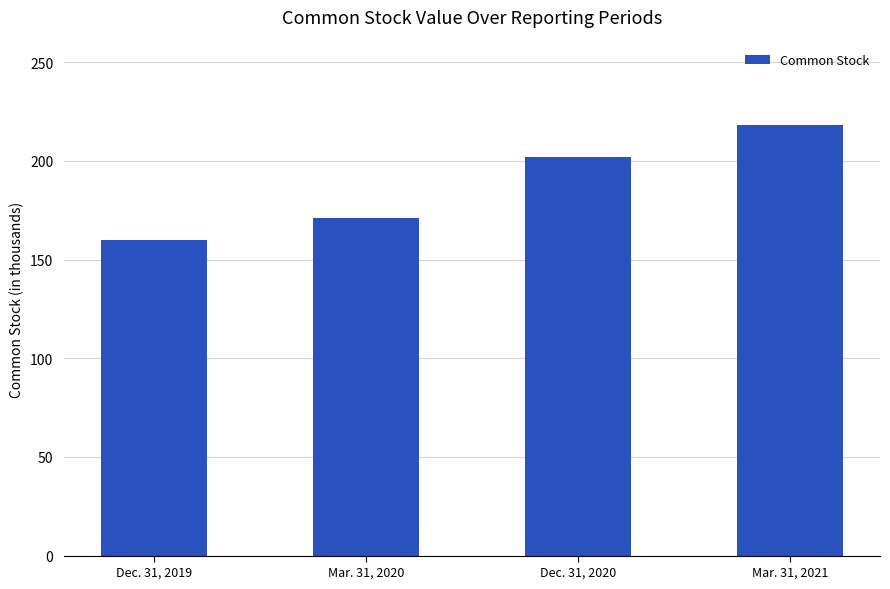

Reading left to right, extract all data points from this chart.

Dec. 31, 2019=160	Mar. 31, 2020=171	Dec. 31, 2020=202	Mar. 31, 2021=218